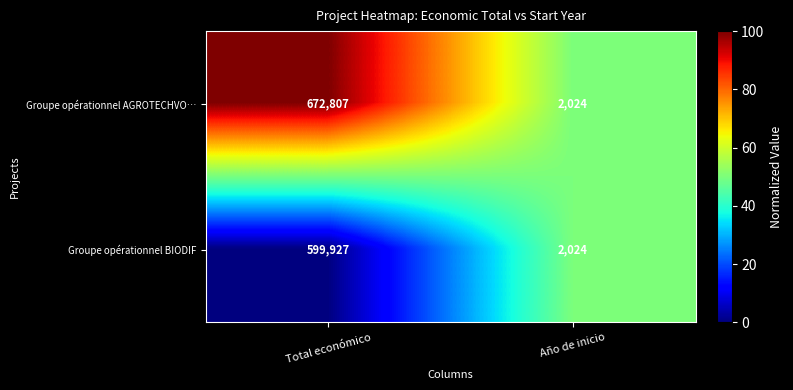

At which label is Groupe opérationnel BIODIF closest to 300975?

Año de inicio